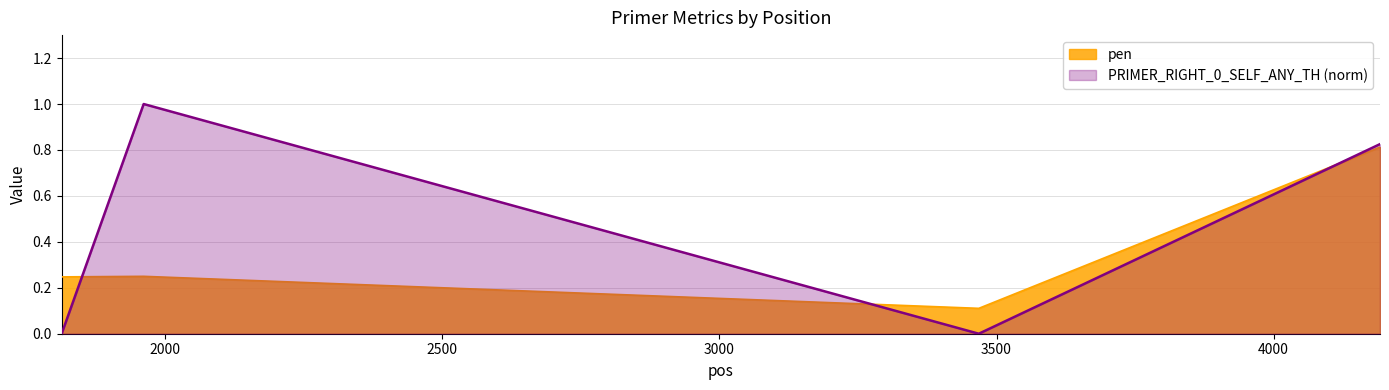

Does the chart display data point markers on the line(s)?

No